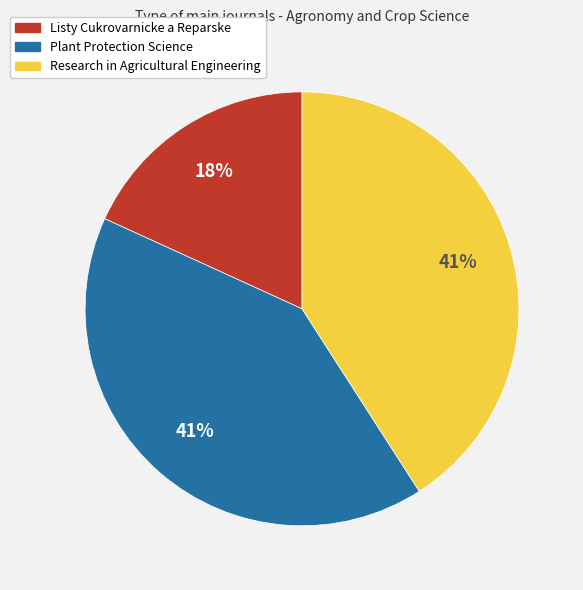

How many segments does this pie chart have?

3